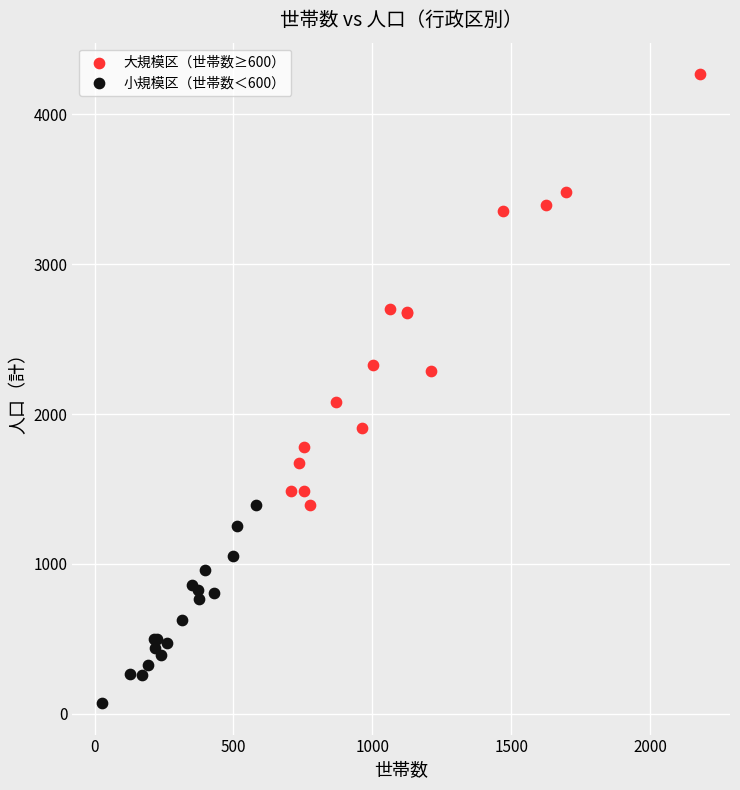

Which series has the largest Y range (max minus min)?

大規模区（世帯数≥600）